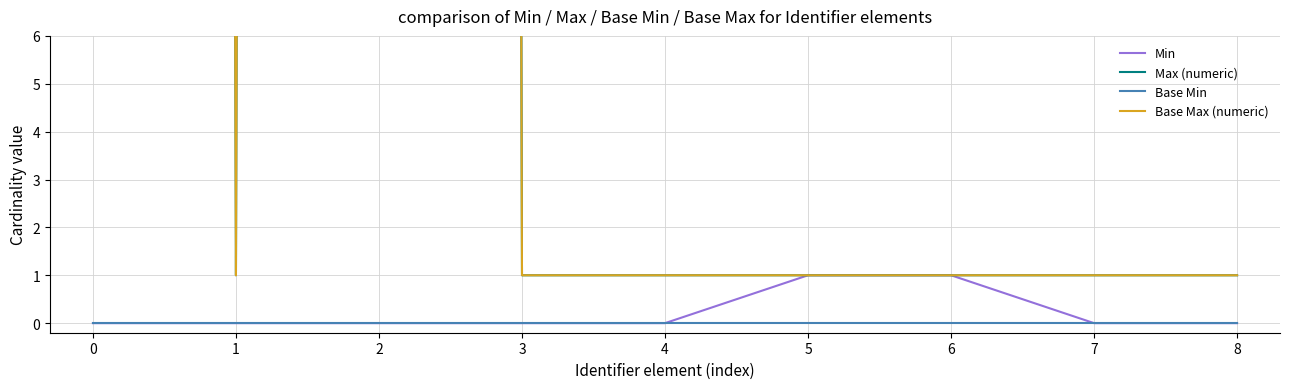

The Base Min series shows 0 at 8. True or false?

True